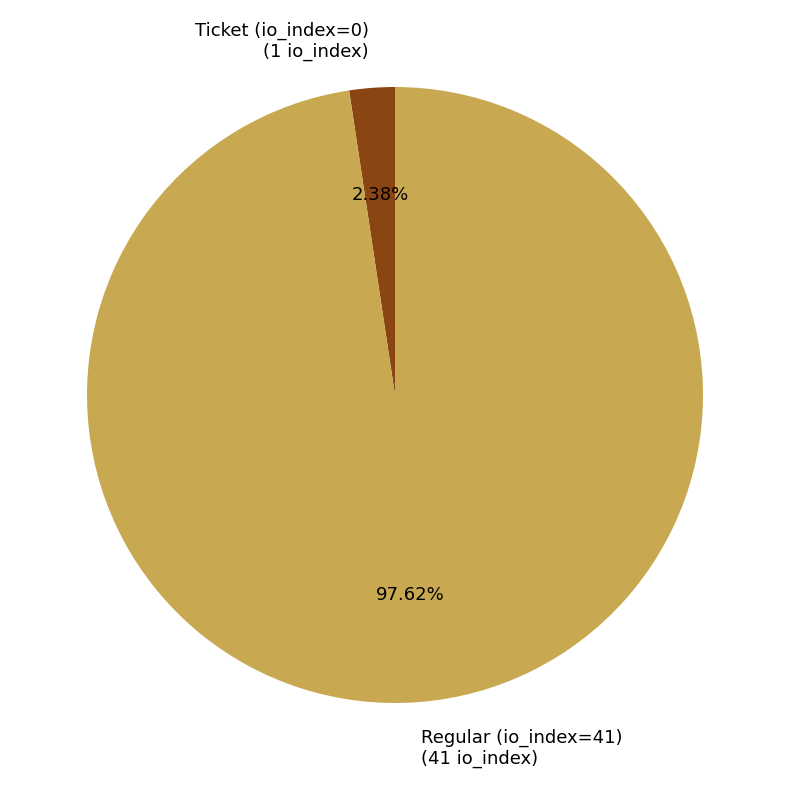

Rank the categories by value from highest to lowest.

Regular (io_index=41), Ticket (io_index=0)